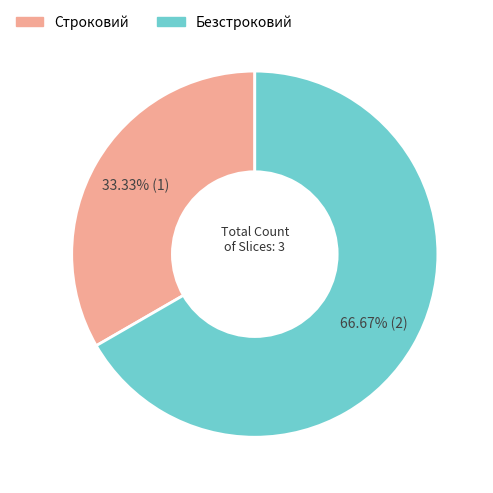

Which category has the biggest portion of the pie?

Безстроковий